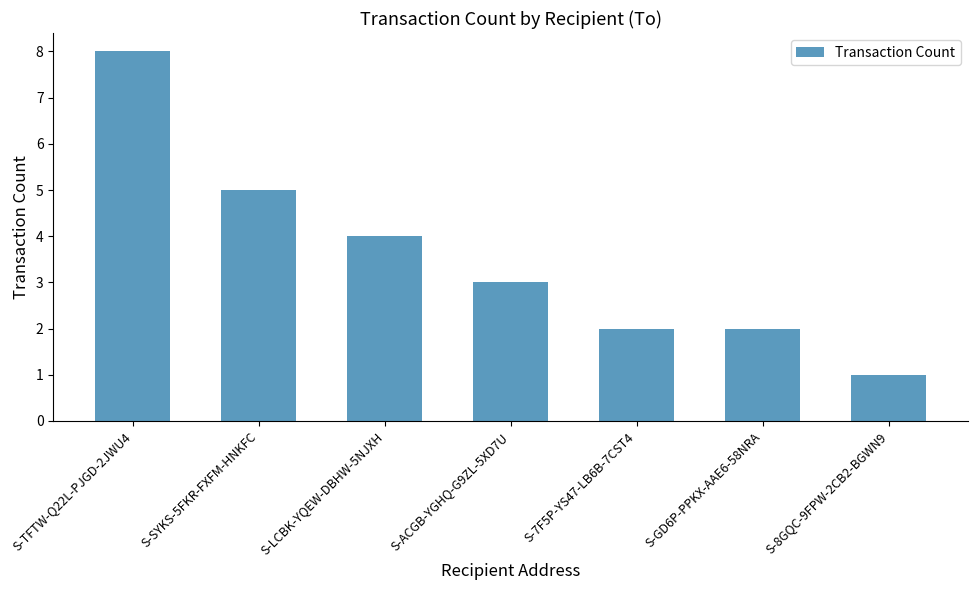

What is the label of the 7th bar from the left?

S-8GQC-9FPW-2CB2-BGWN9